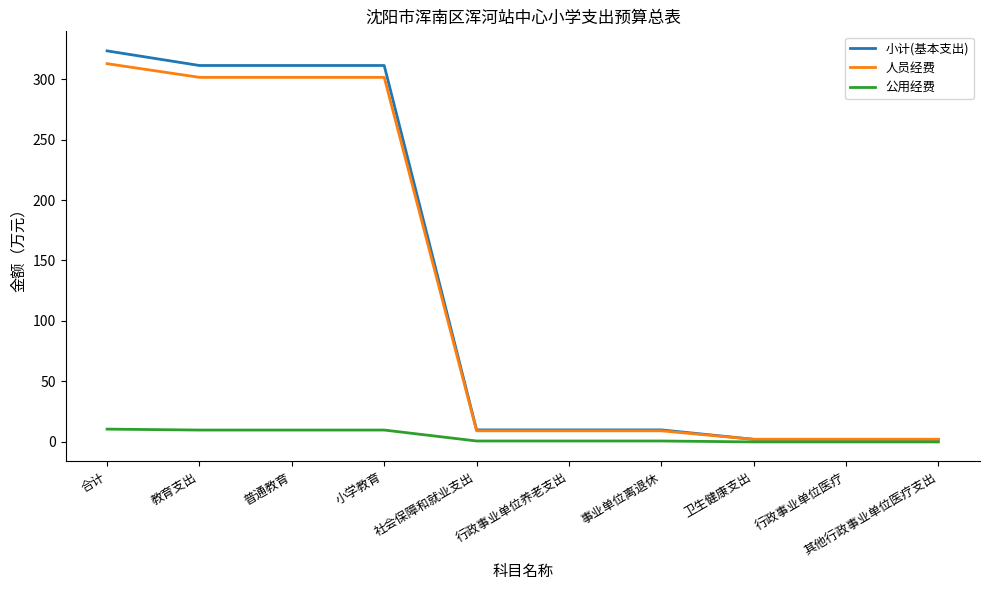

At how many categories does at least one series exceed 95?

4